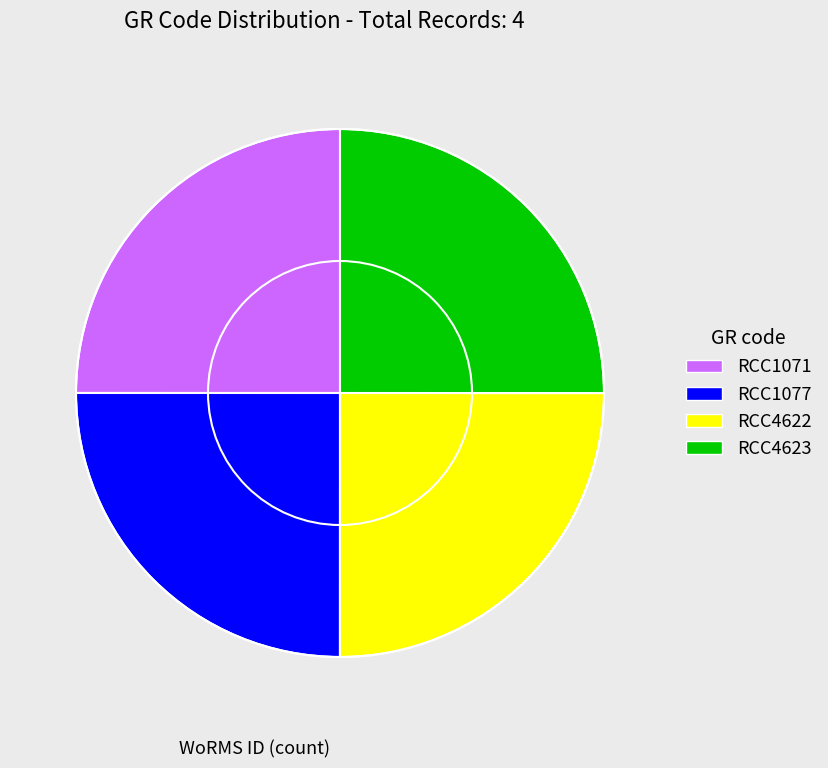

Is RCC1071 the majority of the pie?

No